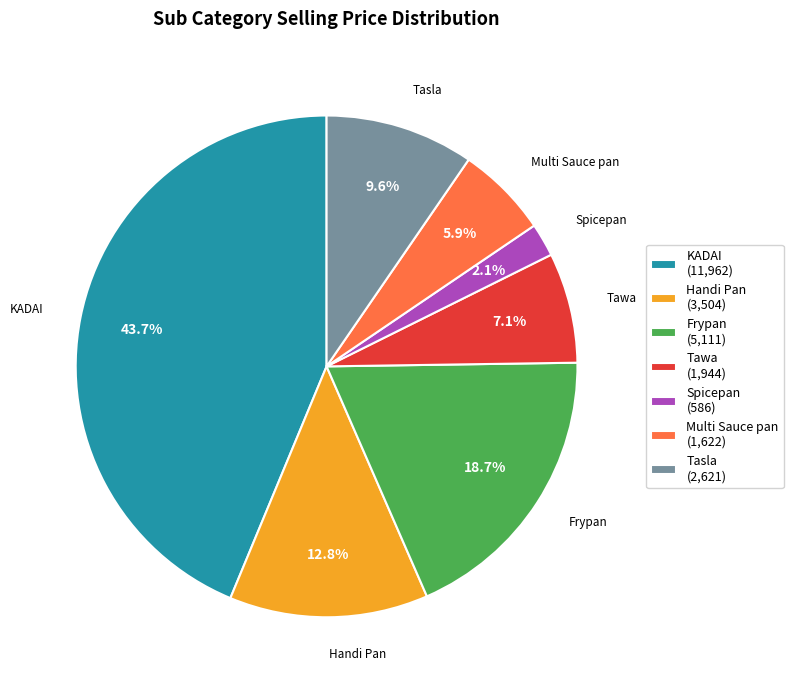

Does any single category account for the majority?

No